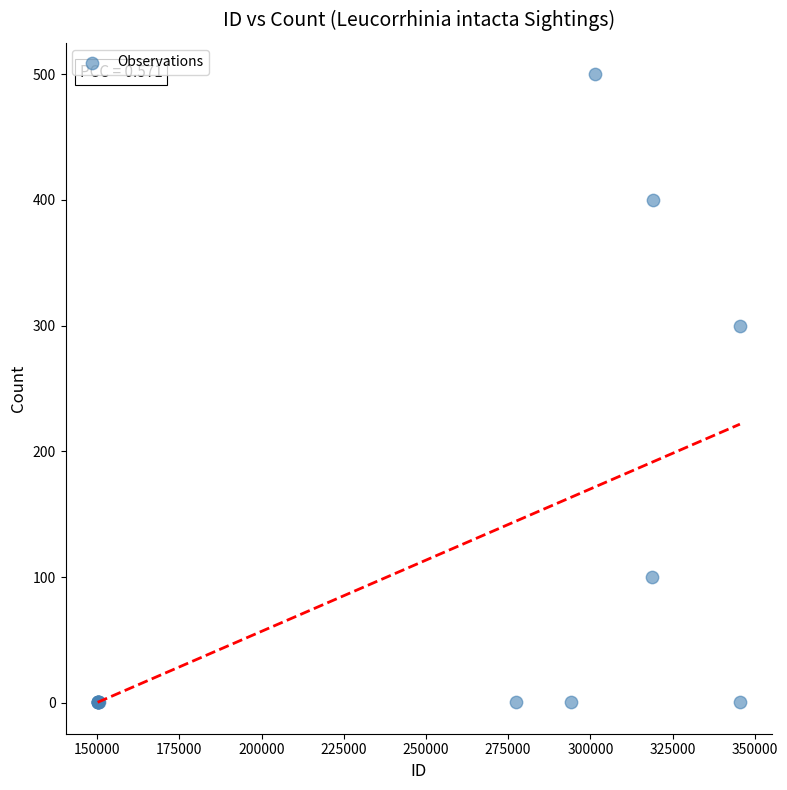

What Y value in the scatter plot is closest to 250?

300